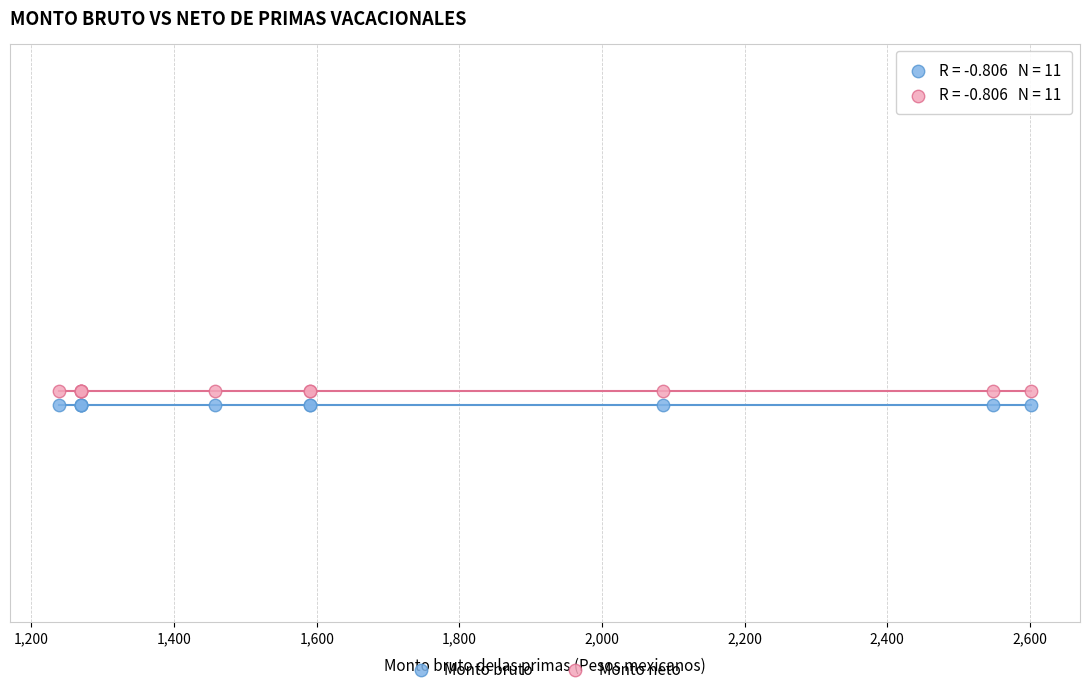

Which series reaches the minimum Y coordinate?

Monto bruto